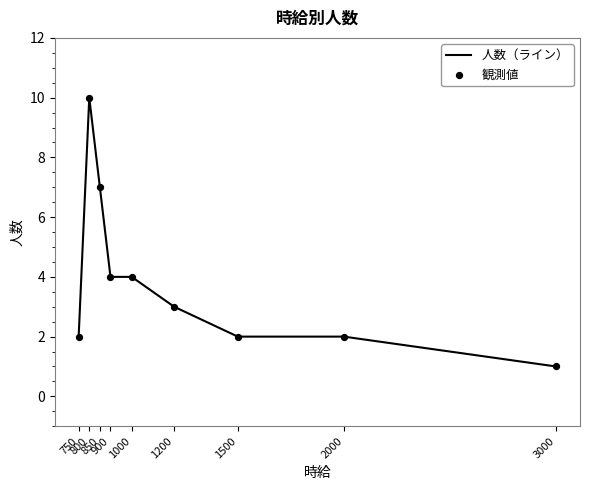

What is the maximum value shown in the chart?

10